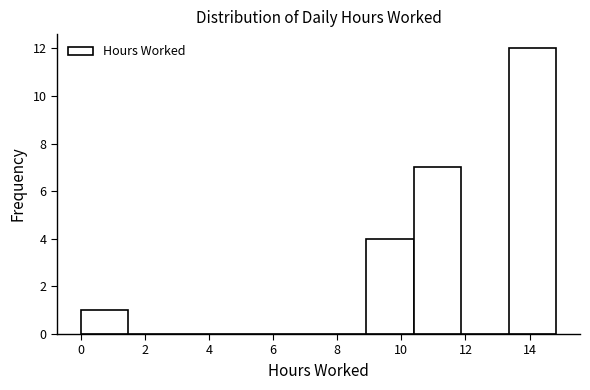

How tall is the bar that spans 8.8 to 10.4 on the x-axis? Neither the bar edges nor the heights are printed on the chart, so give them approximately, as read against the axes.

4